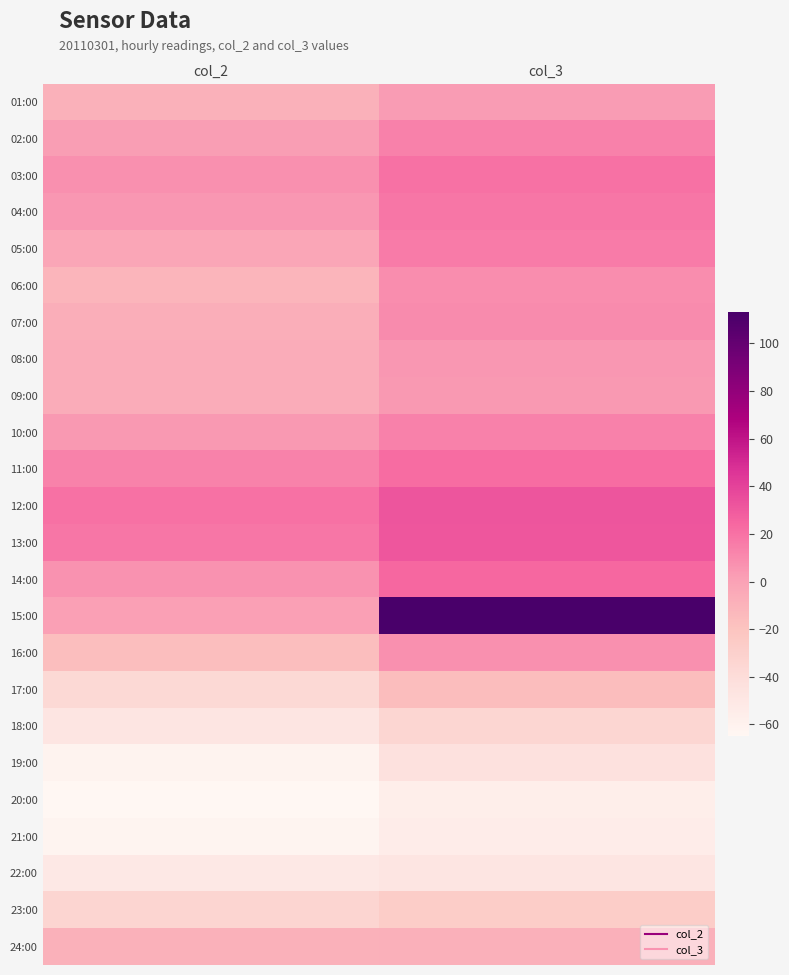

At which category is the sum across all series the highest?

col_3